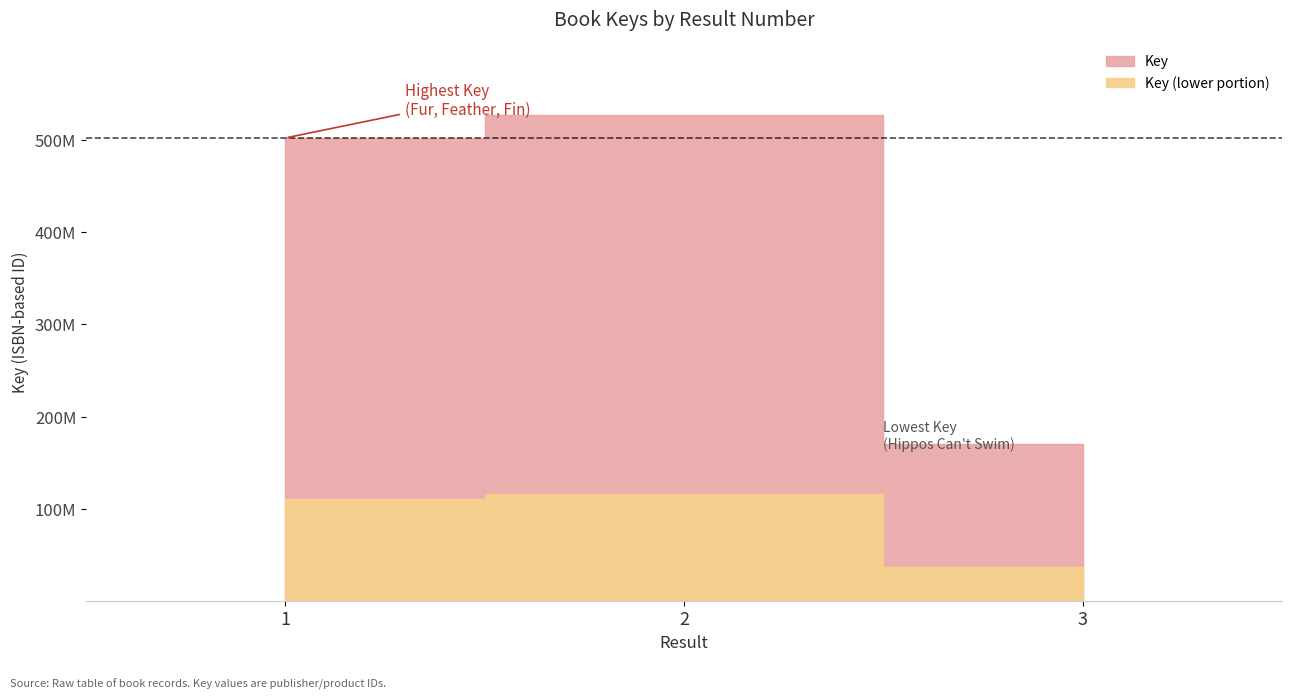

List the labels in order of value, smallest first.

3, 1, 2